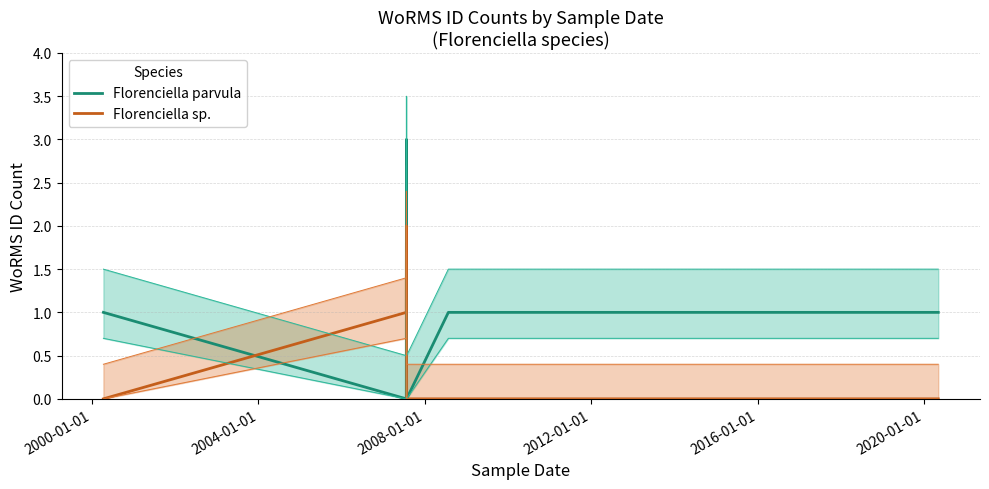

How many values in Florenciella parvula are above zero?

4